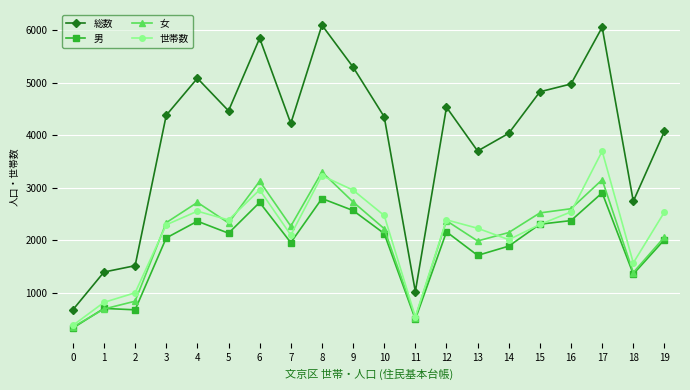

True or false: 総数 and 女 intersect in this chart.

False